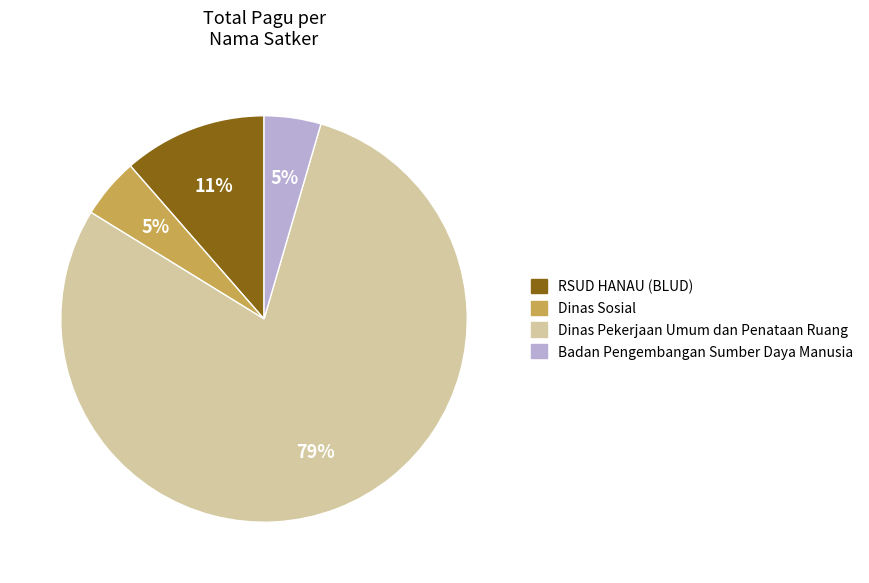

Count the number of slices in the pie.

4